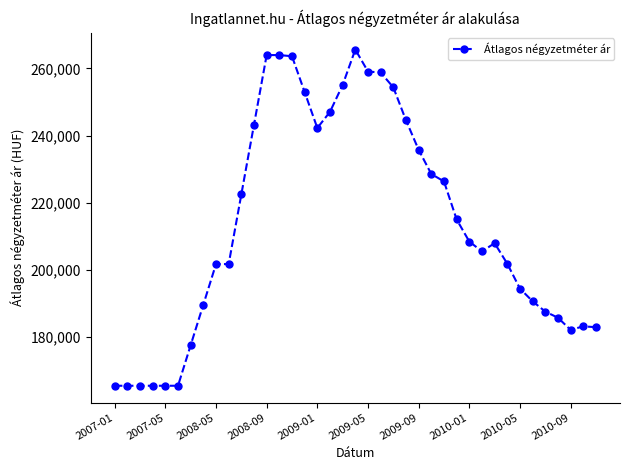

True or false: there are more than 1 points higher than both neighbors.

True